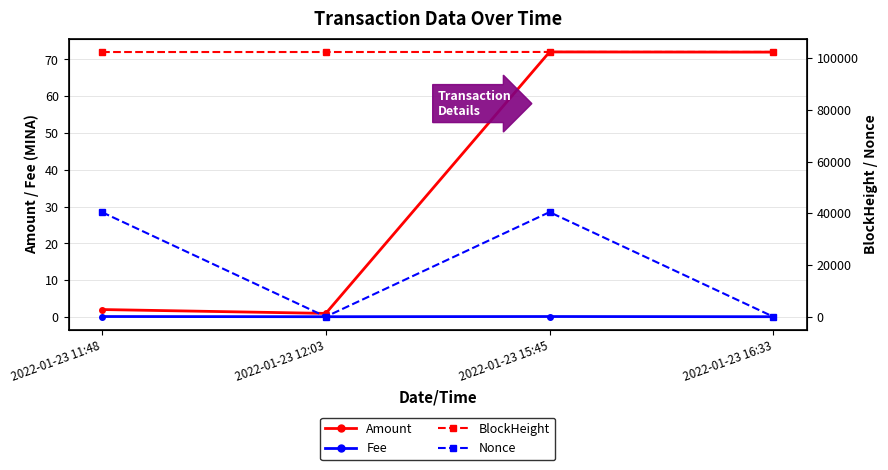

True or false: Fee and BlockHeight cross at least once.

False